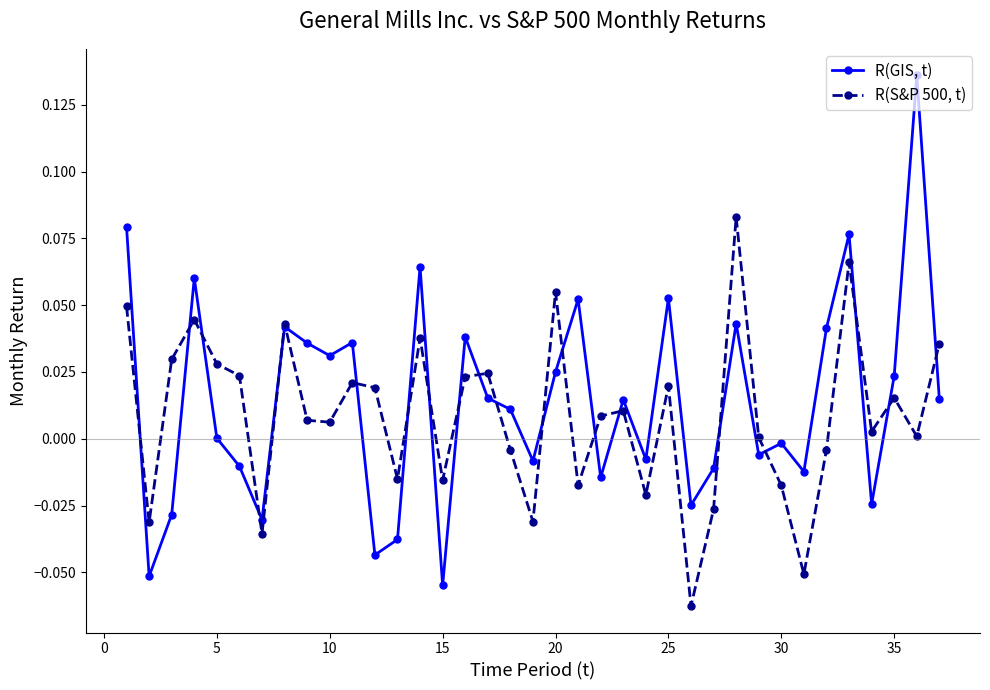

Rank the series by their average value, from lowest to highest.

R(S&P 500, t), R(GIS, t)